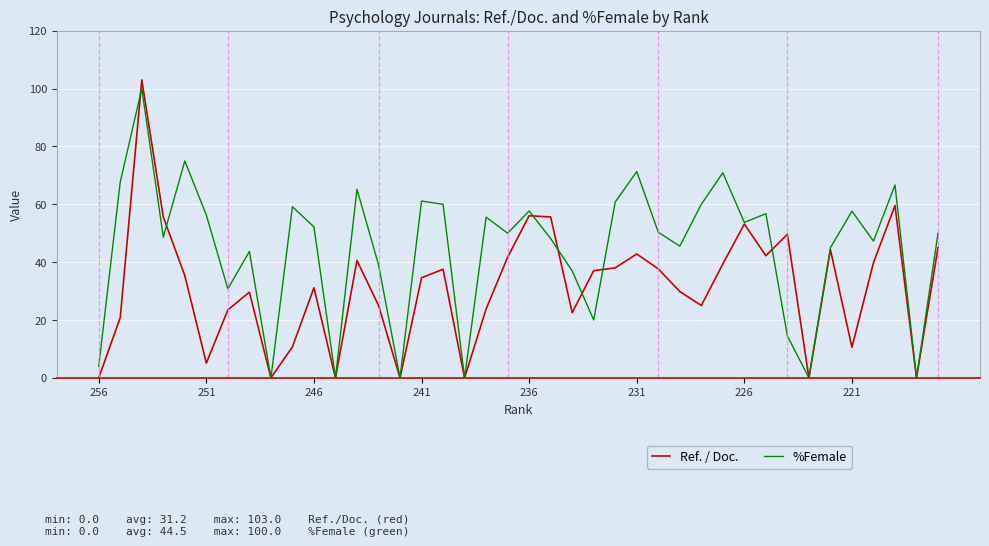

List the series in order of their overall mean, highest first.

%Female, Ref. / Doc.